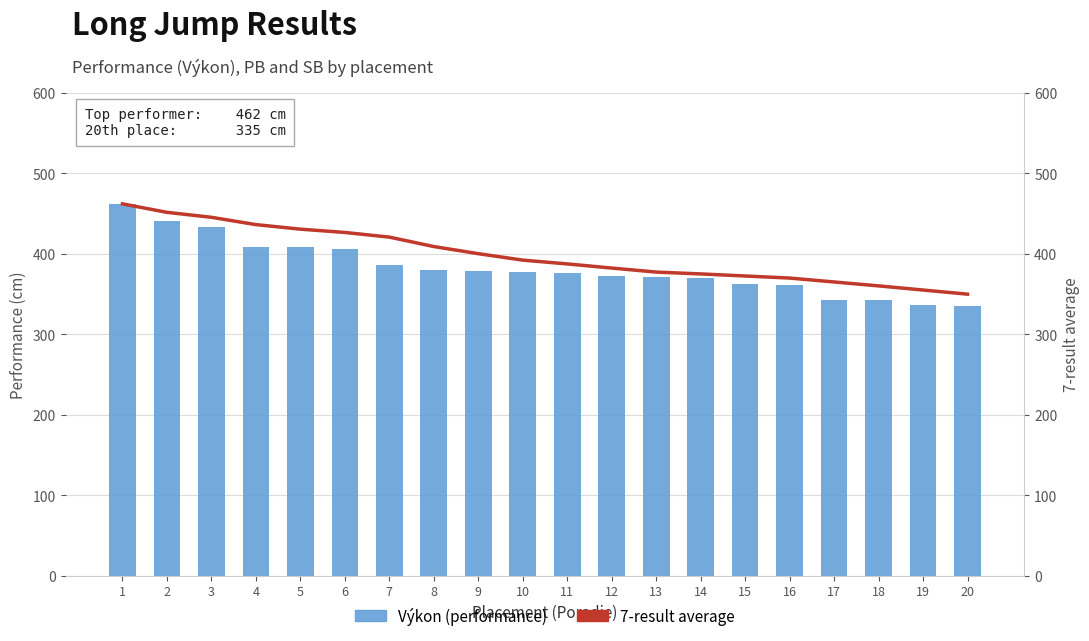

How many data points in Výkon (performance) are above 377?

9